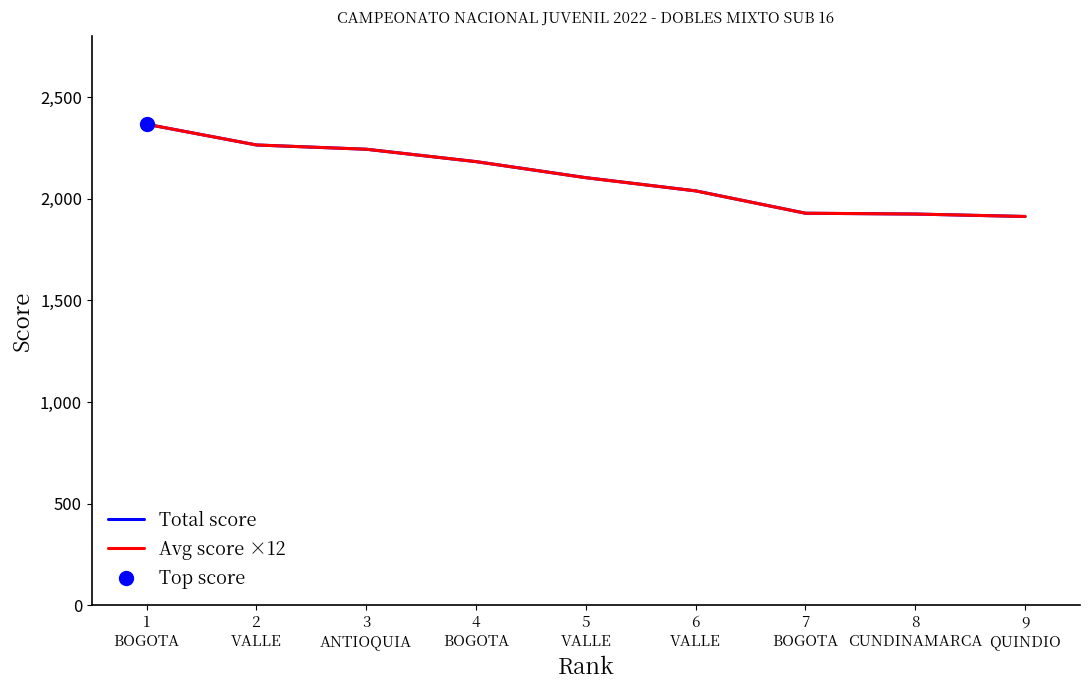

True or false: Avg score ×12 and Total score intersect in this chart.

True